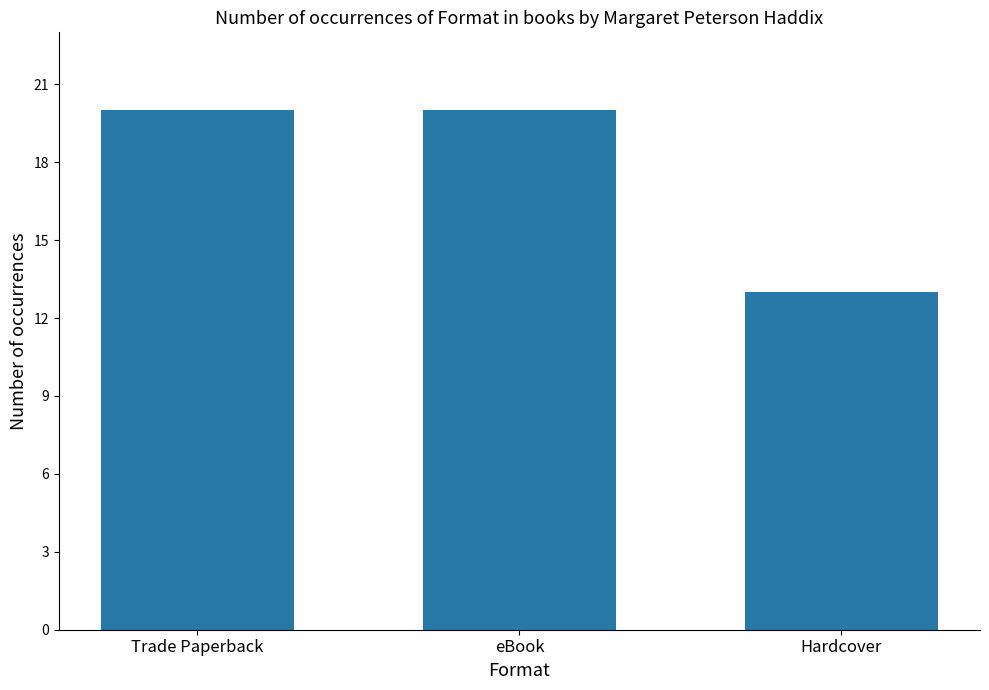

What is the change in value from Trade Paperback to Hardcover?

-7